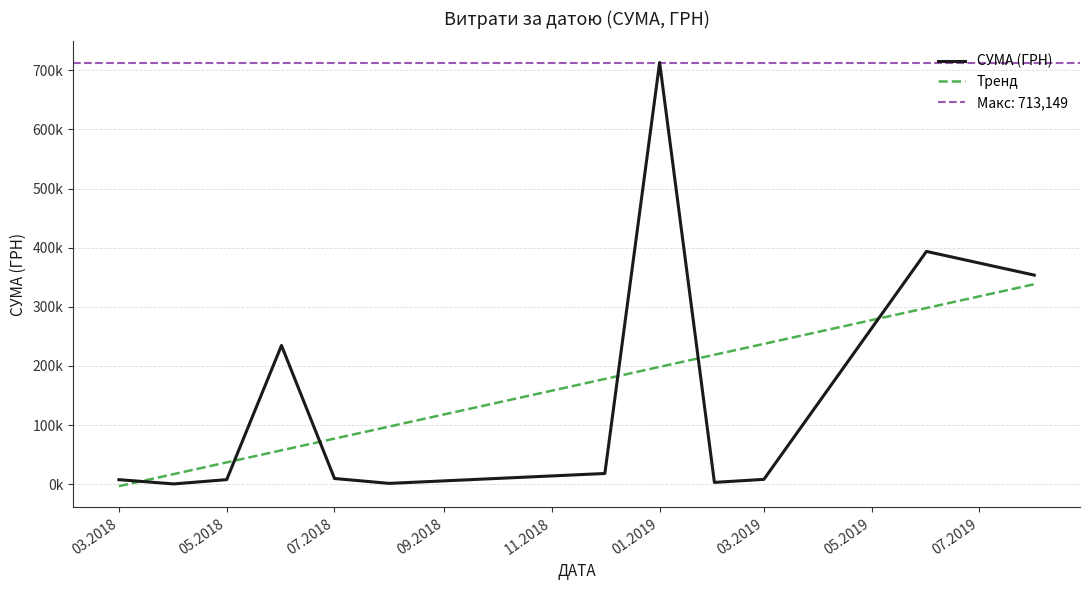

What is the maximum value shown in the chart?

713149.4